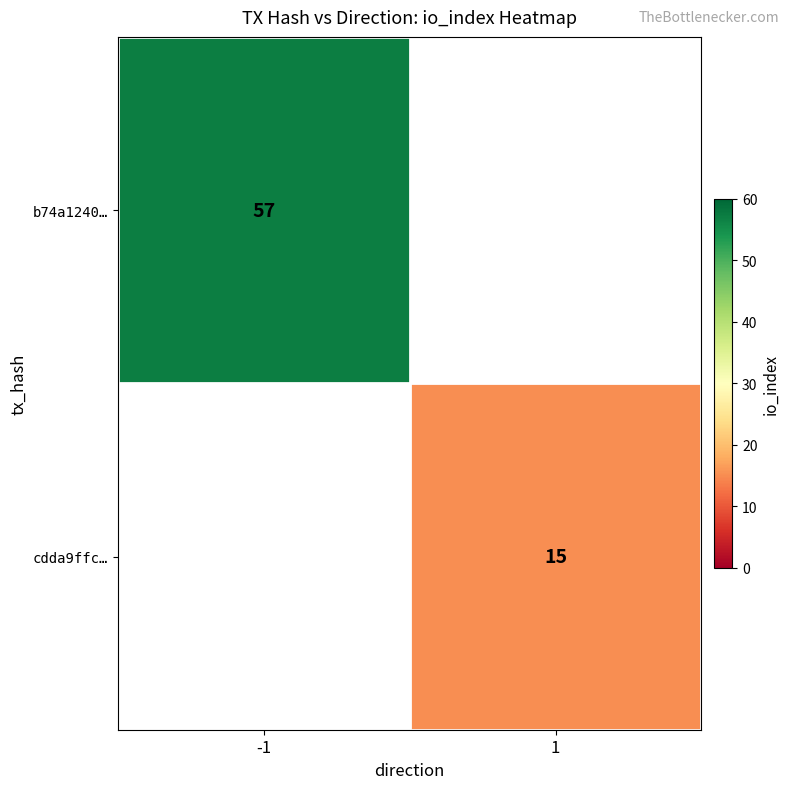

Is the value of cdda9ffc… at 1 greater than the value of b74a1240… at -1?

No